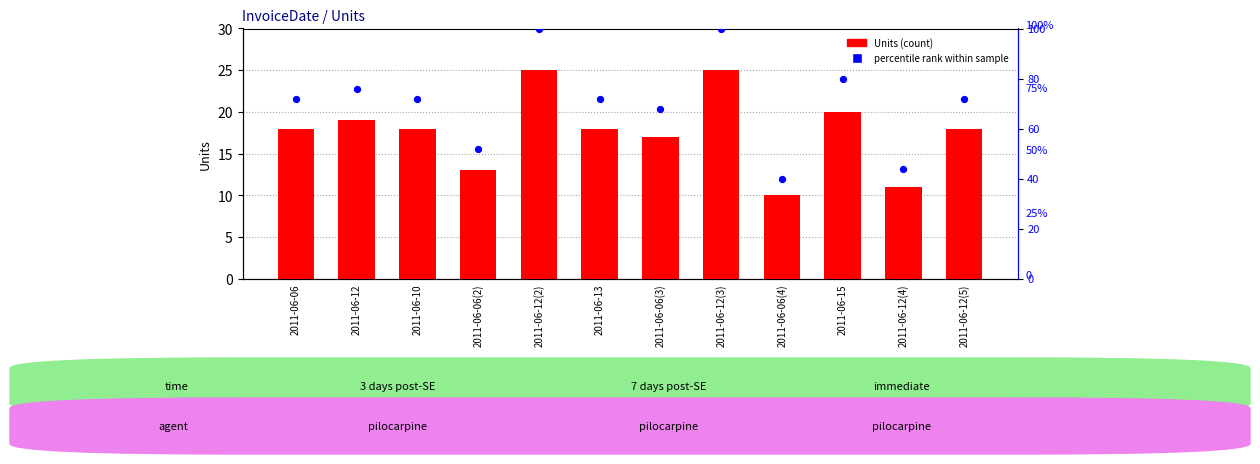

What is the total value across all series at 2011-06-13?

90